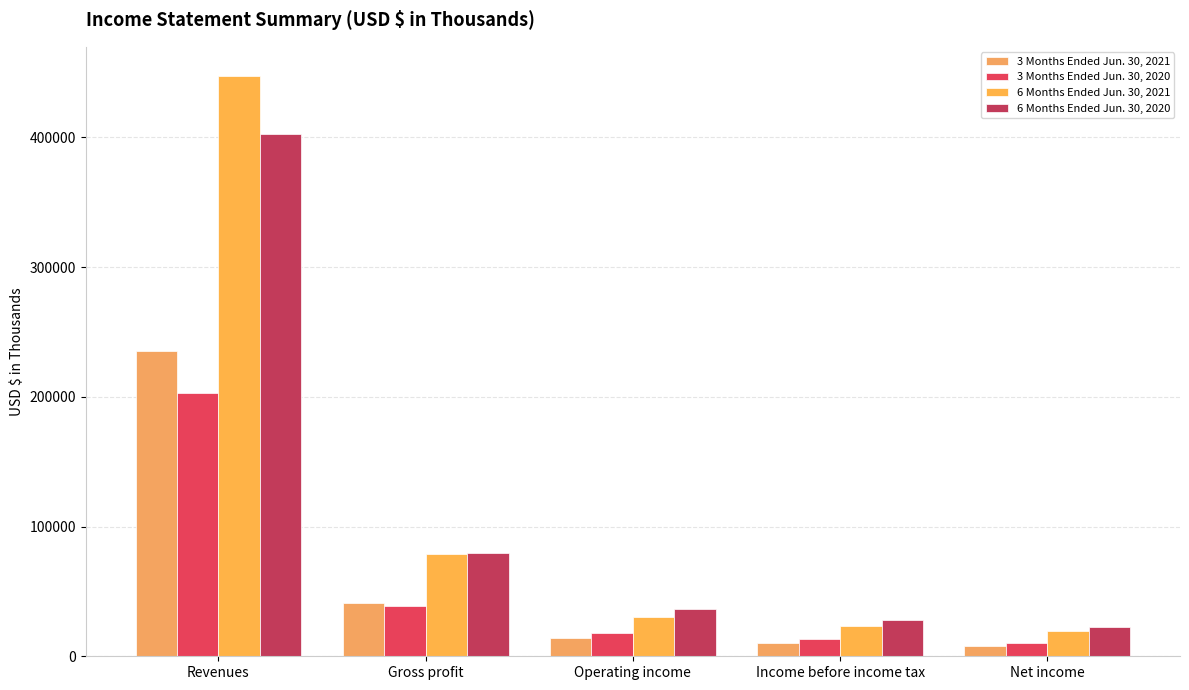

True or false: 6 Months Ended Jun. 30, 2020 has a value of 674558 at Revenues.

False